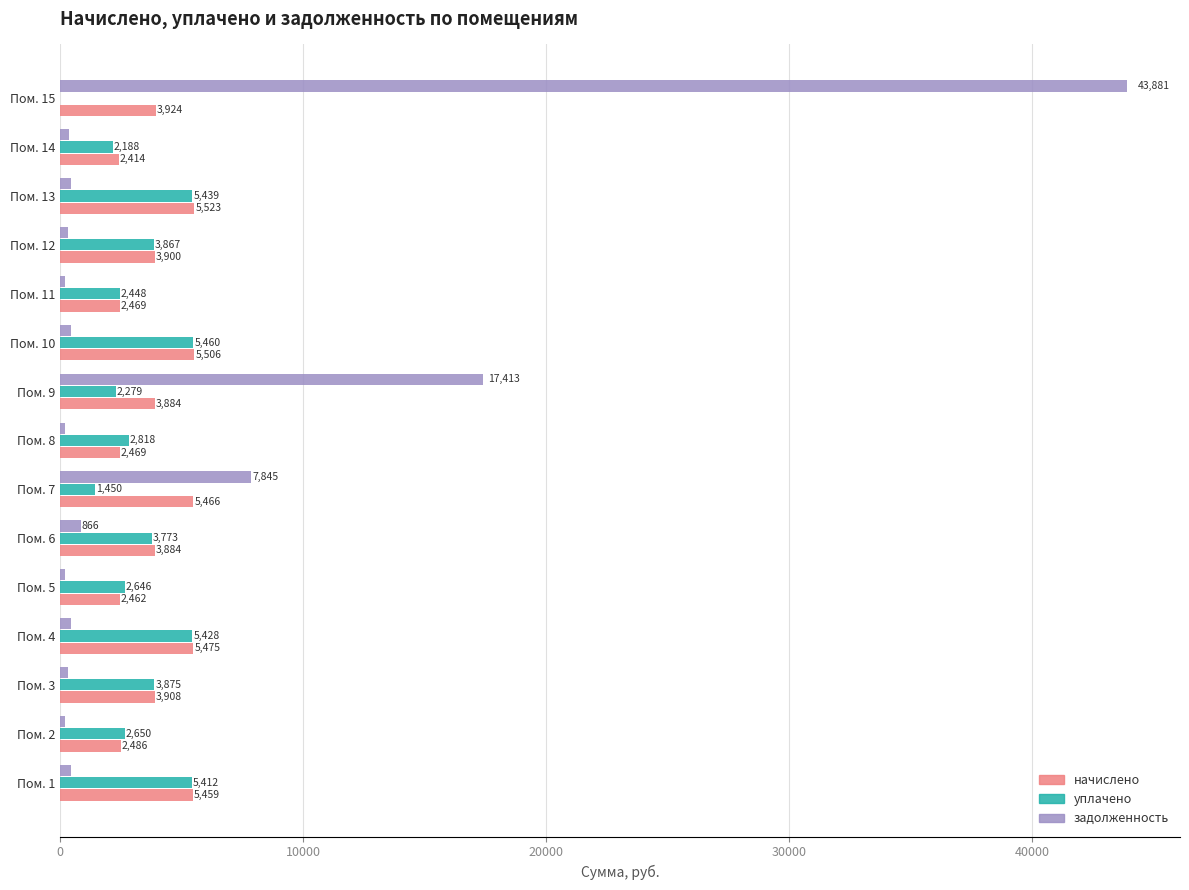

True or false: задолженность has a value of 205.1 at Пом. 5.

True